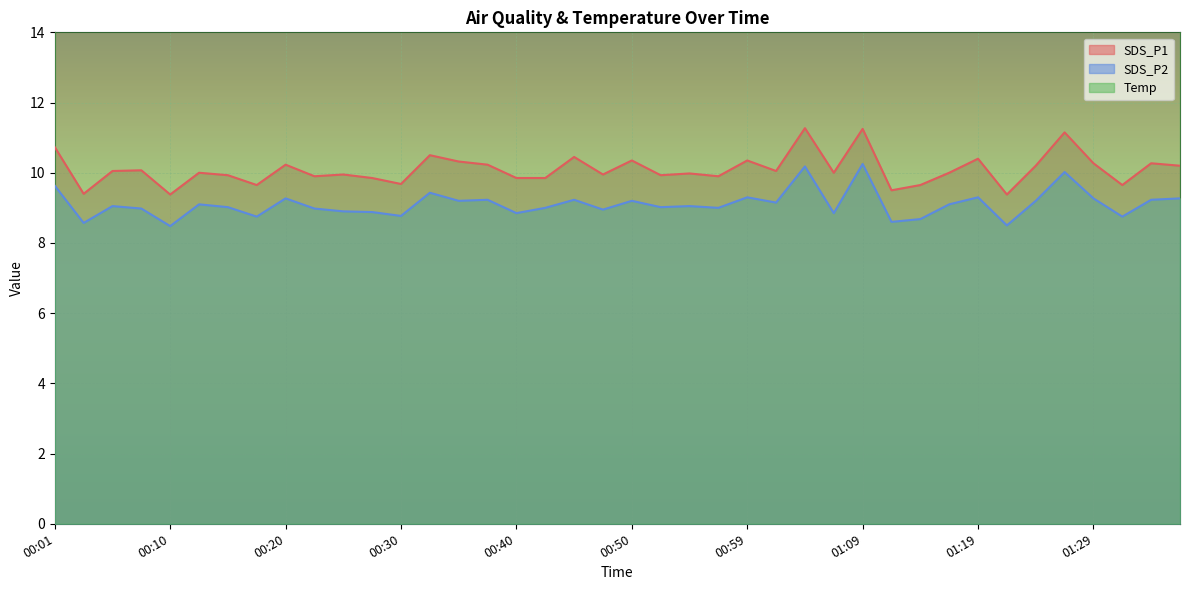

What are all the series names shown in the legend?

SDS_P1, SDS_P2, Temp